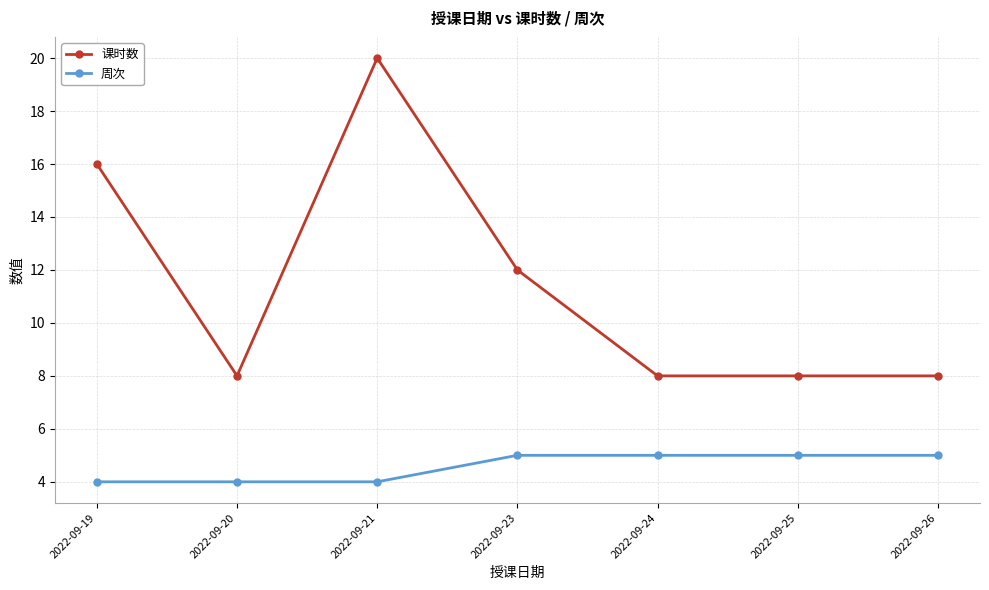

True or false: 课时数 and 周次 intersect in this chart.

False